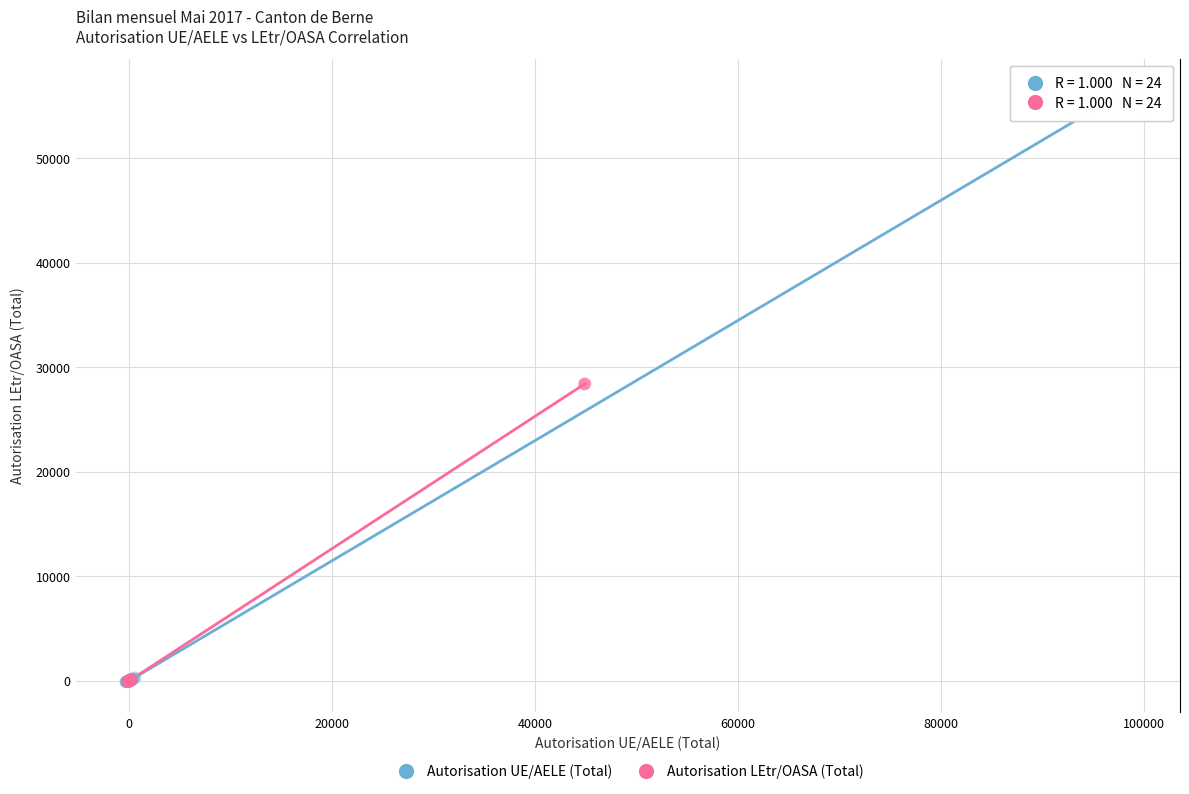

What are all the series names shown in the legend?

Autorisation UE/AELE (Total), Autorisation LEtr/OASA (Total)